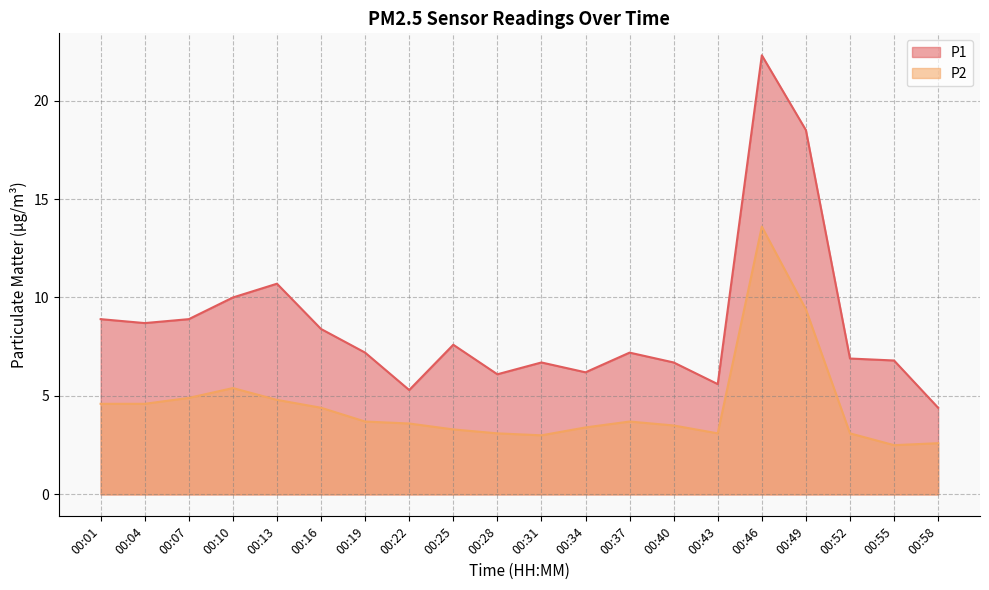

Does the chart have visible grid lines?

Yes